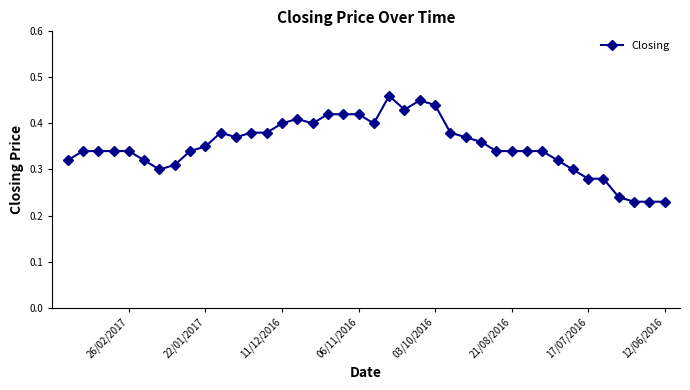

How many values are between 0 and 1?

40